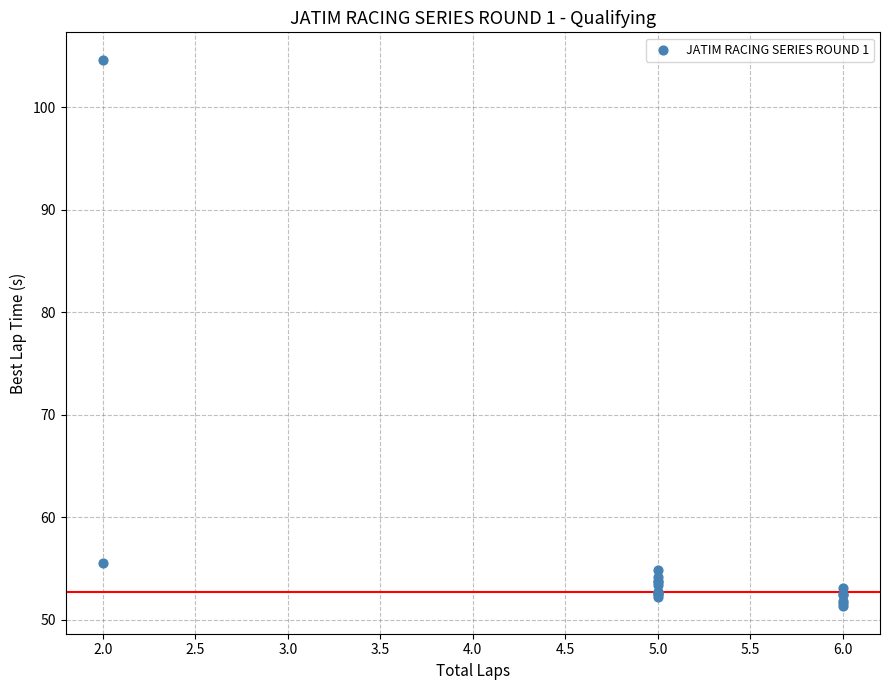

What Y value in the scatter plot is closest to 77?

55.6